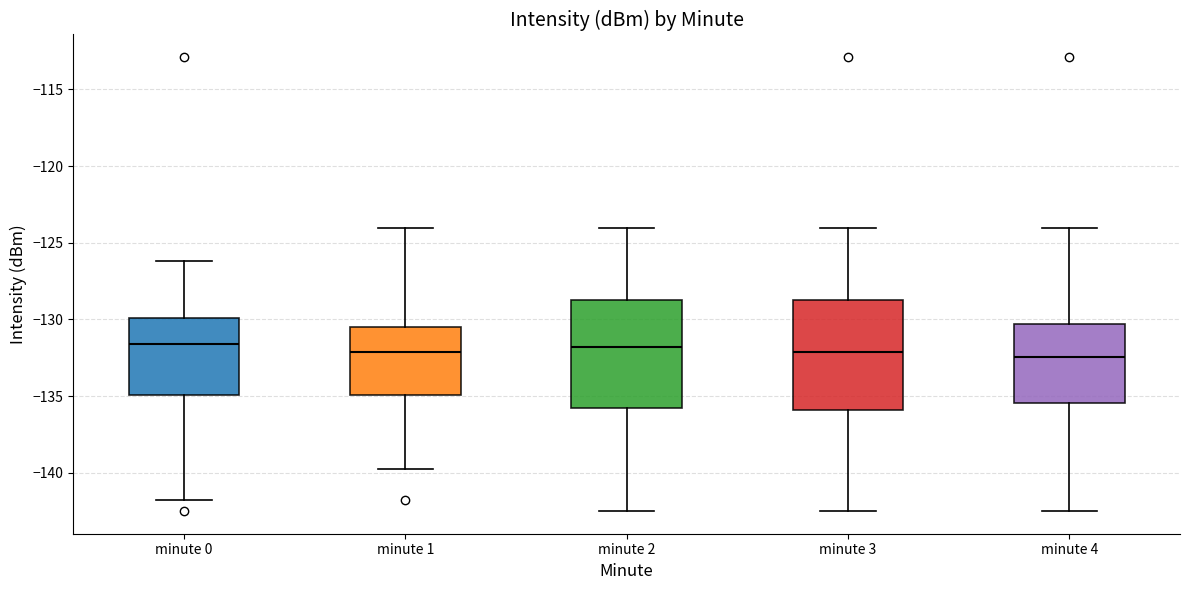

Reading left to right, transcribe this box plot: for each box, give where its median line is, the range the box spans, and where its two whiskers end, as read against the y-axis. The values are not printed on the chart, so give them approximately, as read against the axis.

minute 0: median -131.5, box -135.0 to -130.0, whiskers -142.0 to -126.0
minute 1: median -132.0, box -135.0 to -130.5, whiskers -140.0 to -124.0
minute 2: median -132.0, box -136.0 to -128.5, whiskers -142.5 to -124.0
minute 3: median -132.0, box -136.0 to -128.5, whiskers -142.5 to -124.0
minute 4: median -132.5, box -135.5 to -130.5, whiskers -142.5 to -124.0